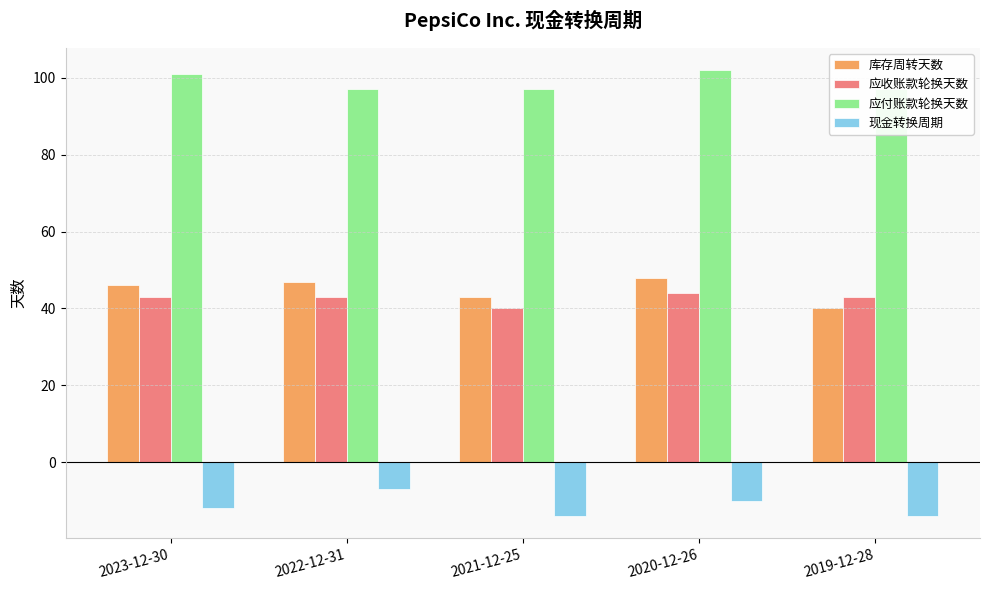

How many data points does each series have?

5